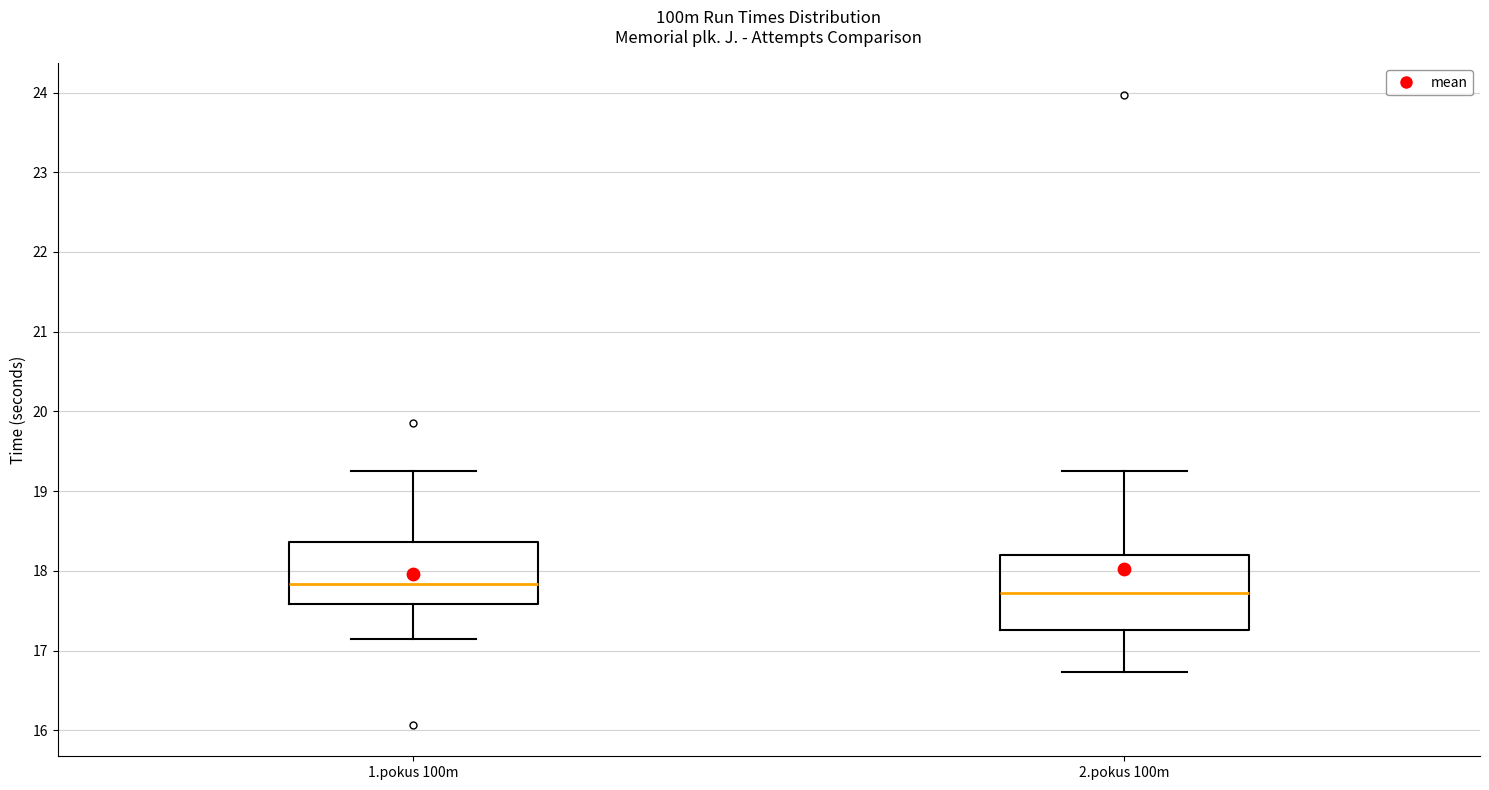

Reading left to right, transcribe this box plot: for each box, give where its median line is, the range the box spans, and where its two whiskers end, as read against the y-axis. The values are not printed on the chart, so give them approximately, as read against the axis.

1.pokus 100m: median 17.8, box 17.6 to 18.4, whiskers 17.2 to 19.3
2.pokus 100m: median 17.7, box 17.3 to 18.2, whiskers 16.7 to 19.3